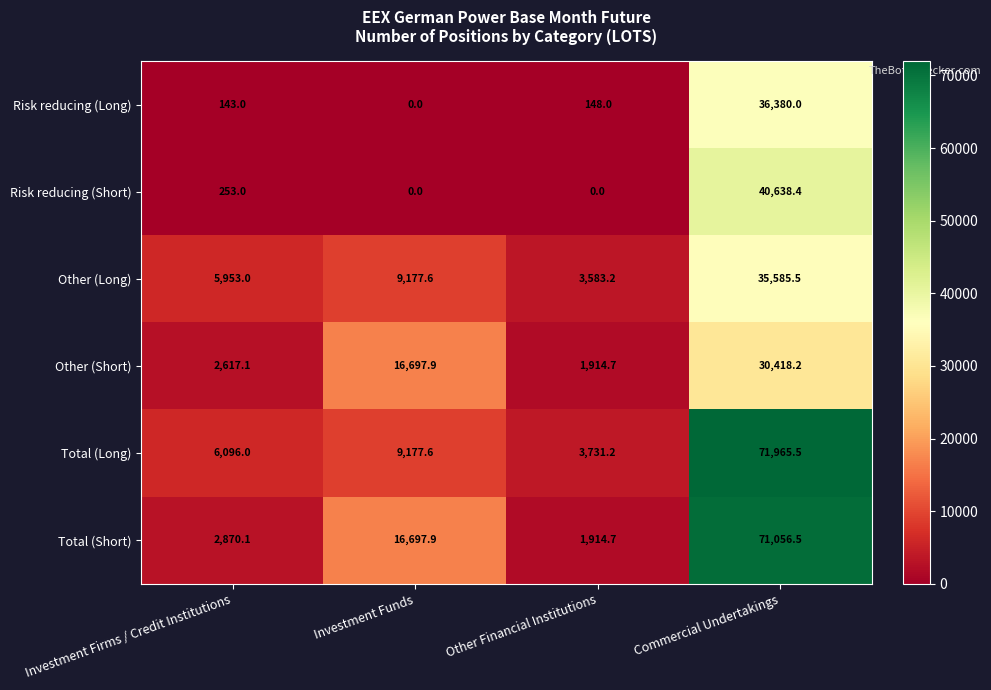

What is the greatest value displayed?

71965.5